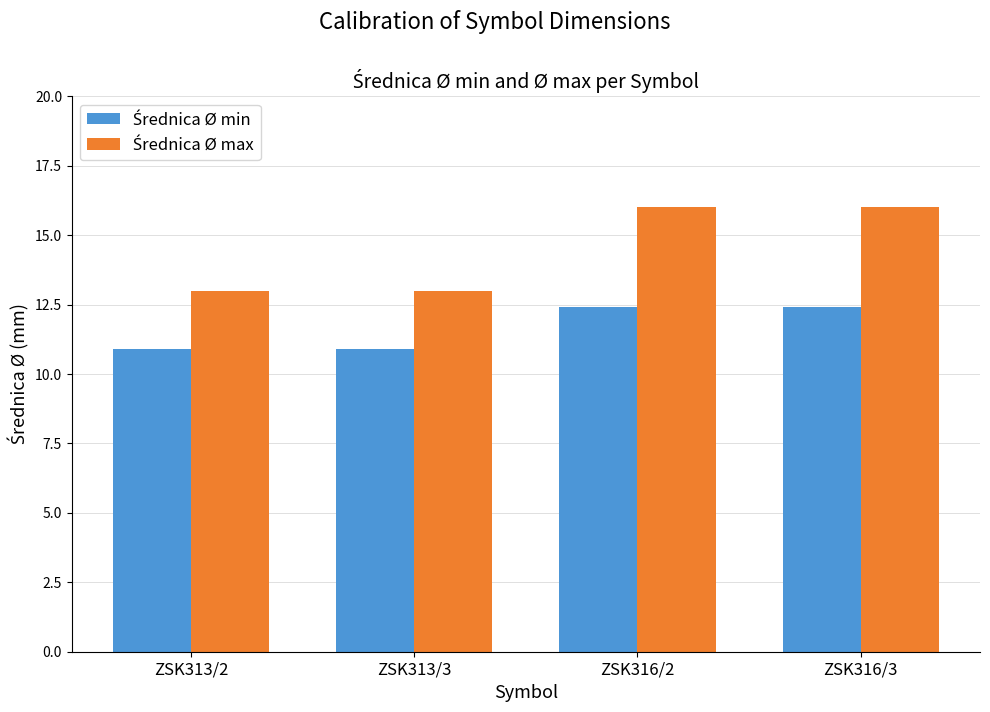

What is the spread (max minus min) of values at ZSK316/3?

3.6